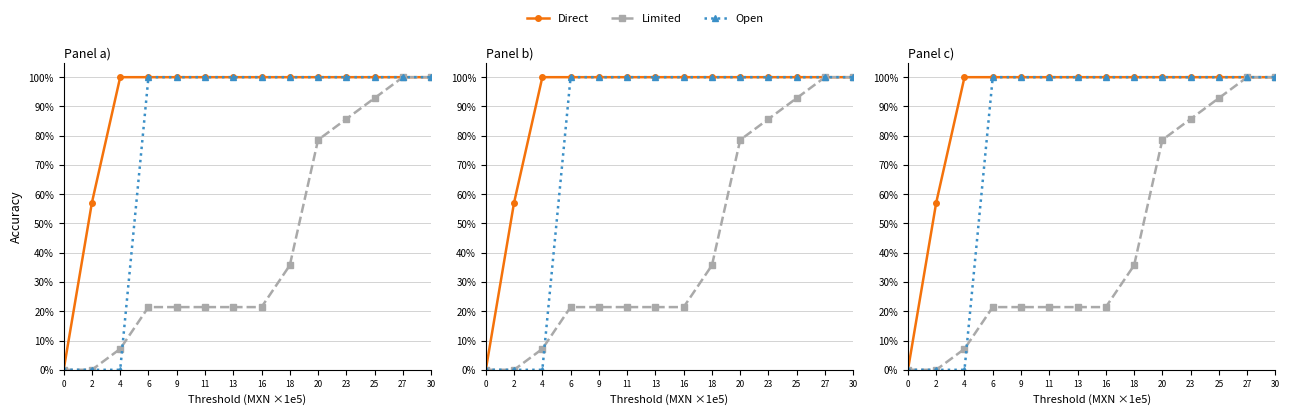

At how many categories does at least one series exceed 24?

13